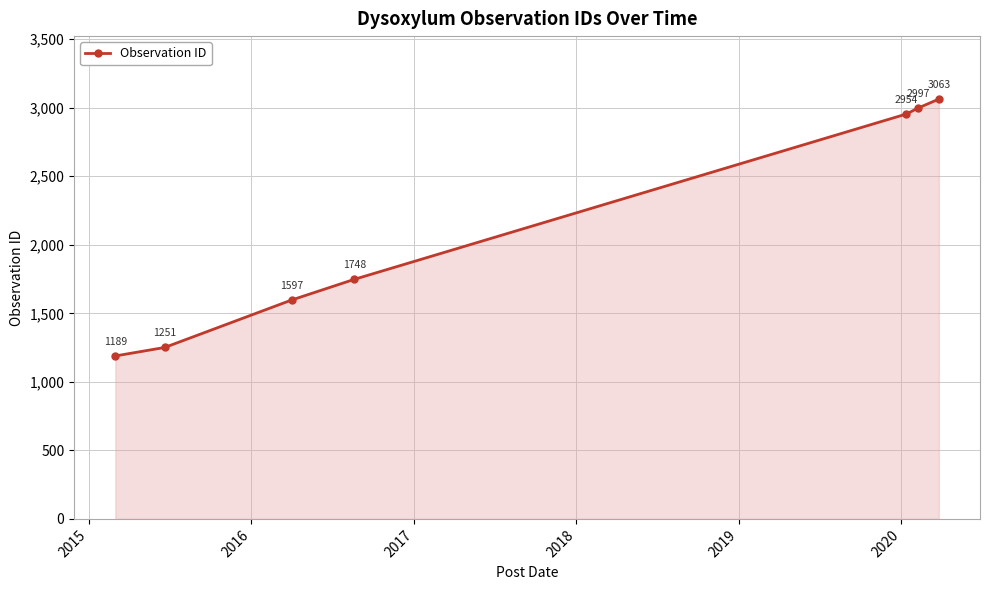

What is the average value?

2114